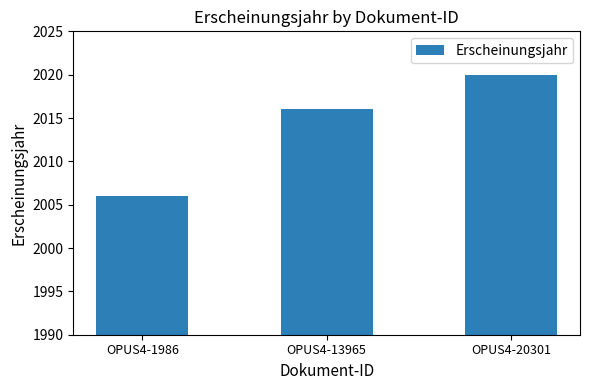

List the labels in order of value, smallest first.

OPUS4-1986, OPUS4-13965, OPUS4-20301